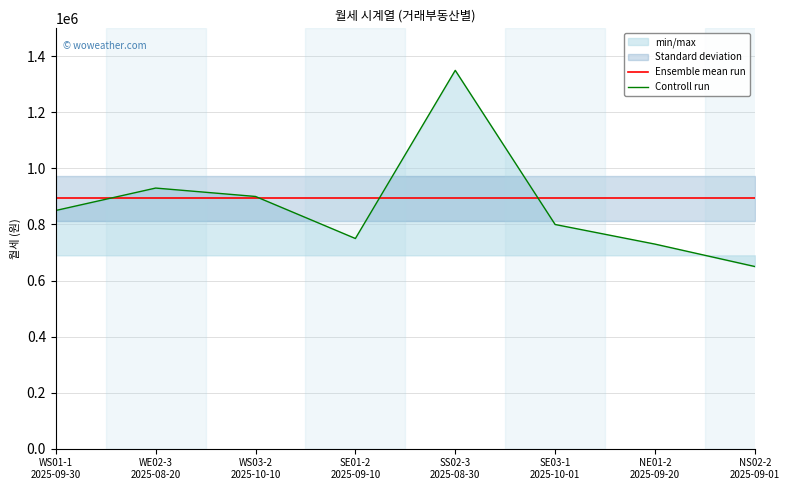

How many lines are shown in the chart?

2